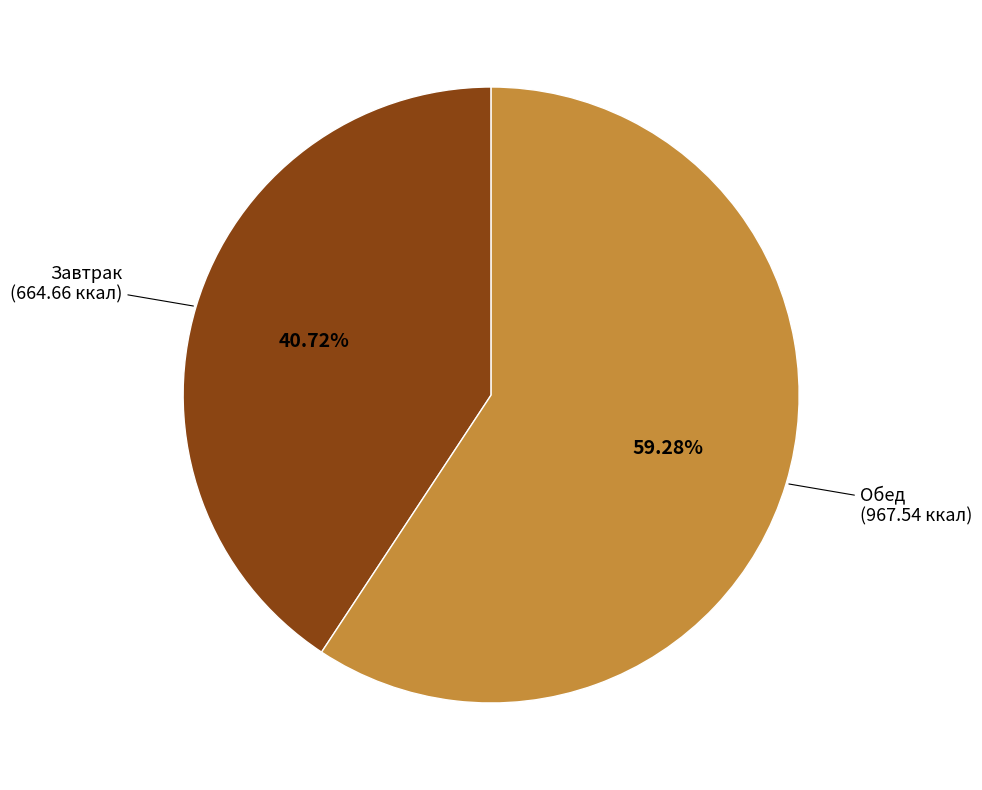

Does any single category account for the majority?

Yes